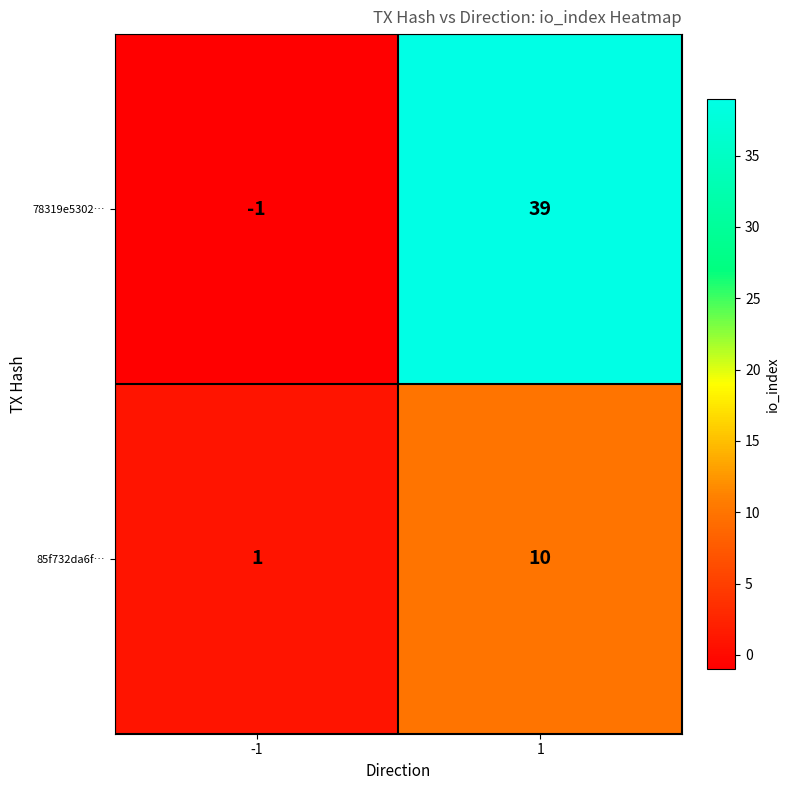

What is the greatest value displayed?

39